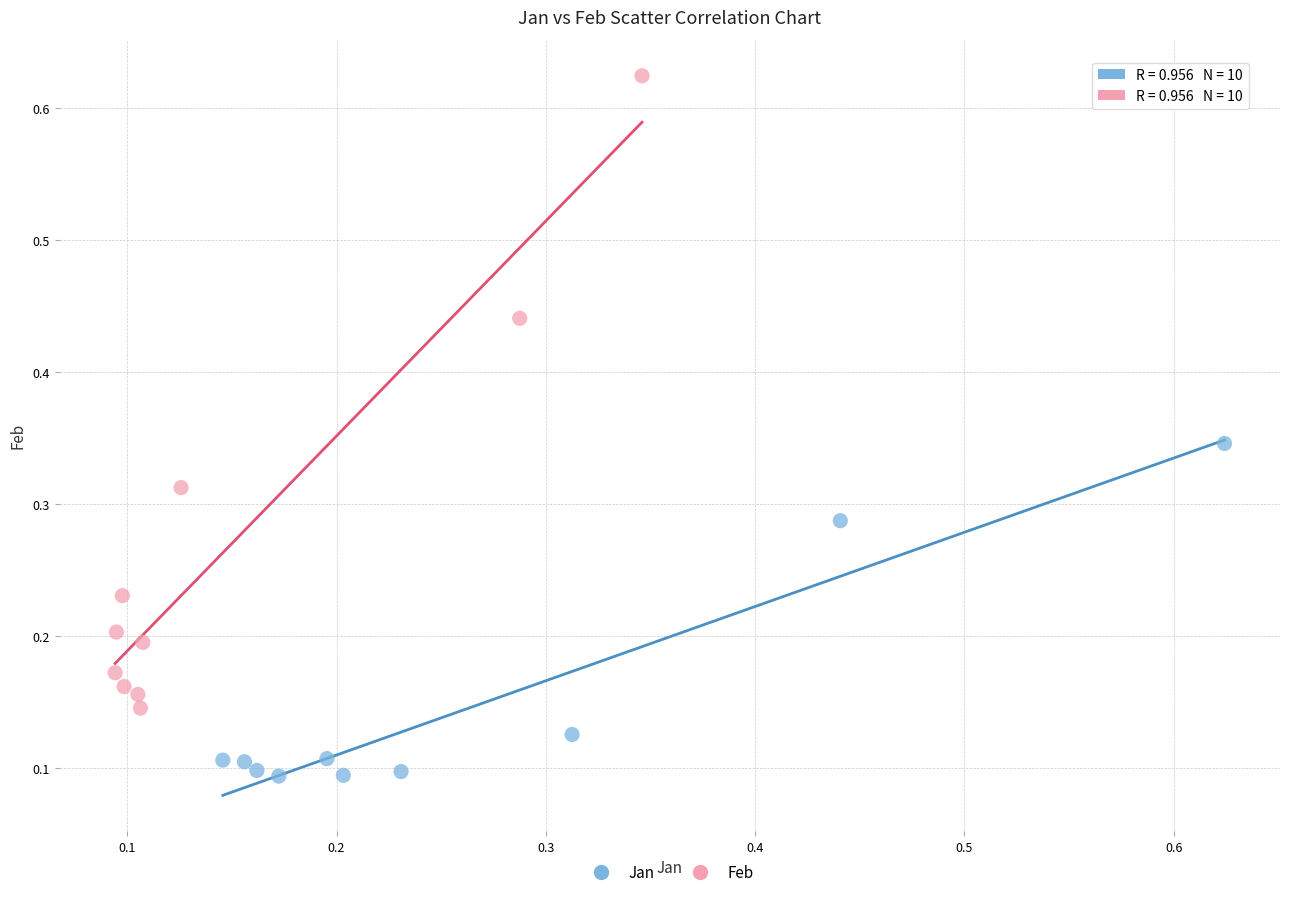

Which series has the largest Y range (max minus min)?

Feb